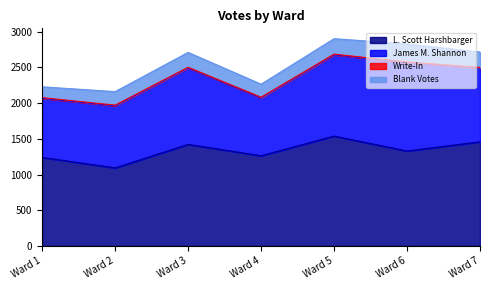

What is the difference between the maximum and second lowest values in the L. Scott Harshbarger series?

299